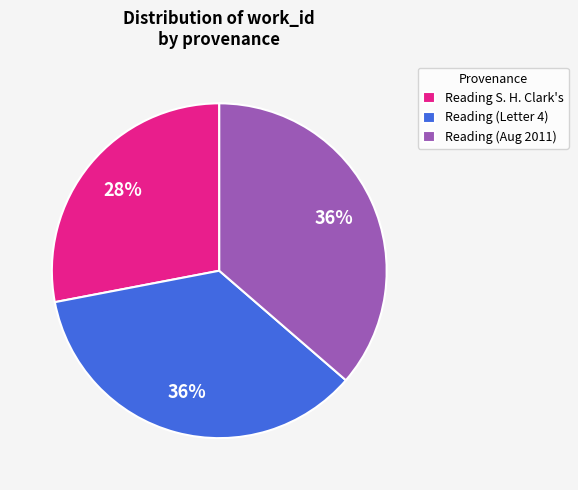

Does any single category account for the majority?

No